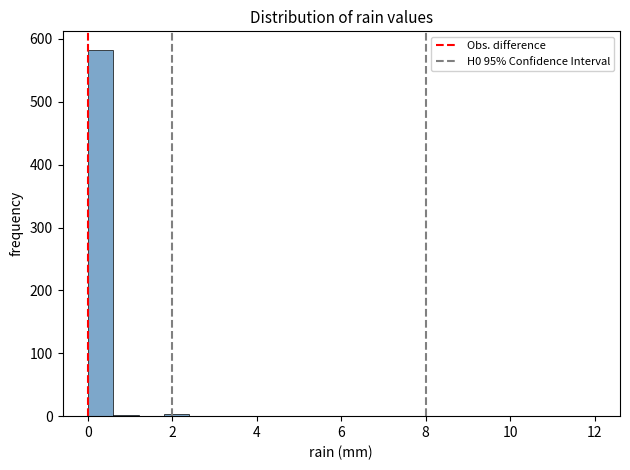

Read against the x-axis, roughly where is the centre of the tallest bar?

0.4